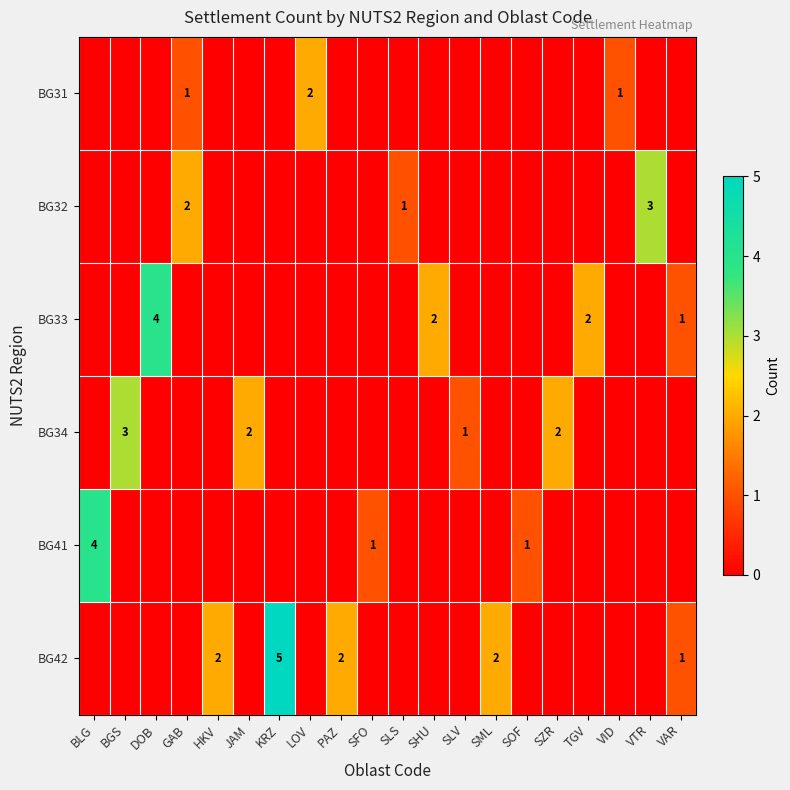

The value of BG33 at SHU is 2. True or false?

True